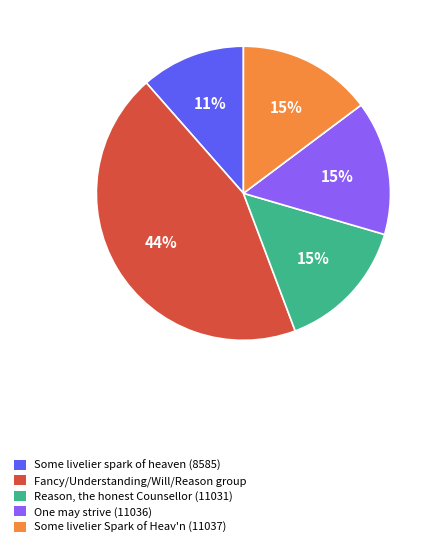

To the nearest percent, what is the difference between the largest and smallest slice percentages?

33%